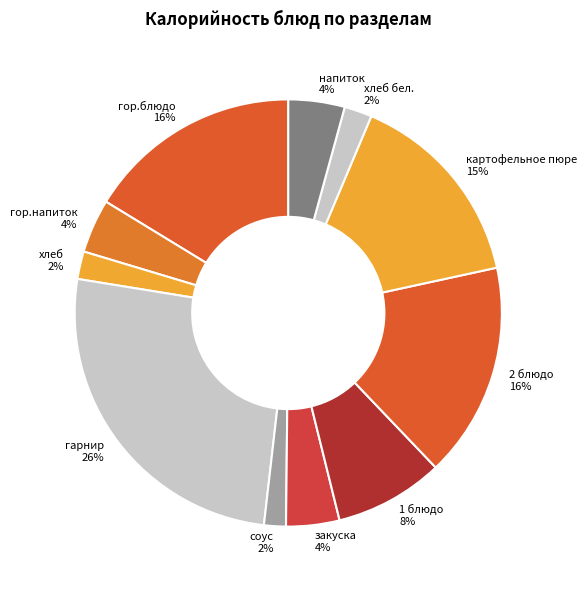

To the nearest percent, what percentage of the pie is хлеб?

2%